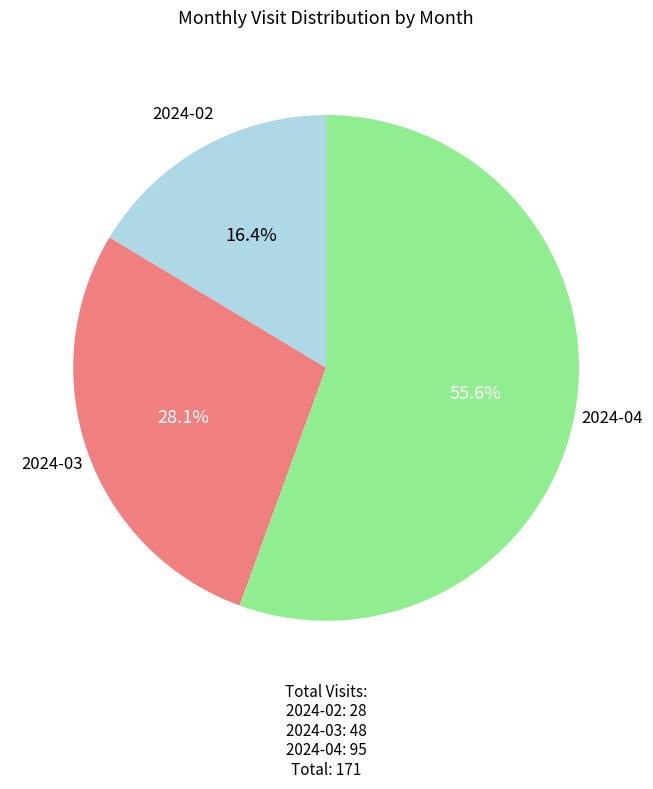

How many segments does this pie chart have?

3